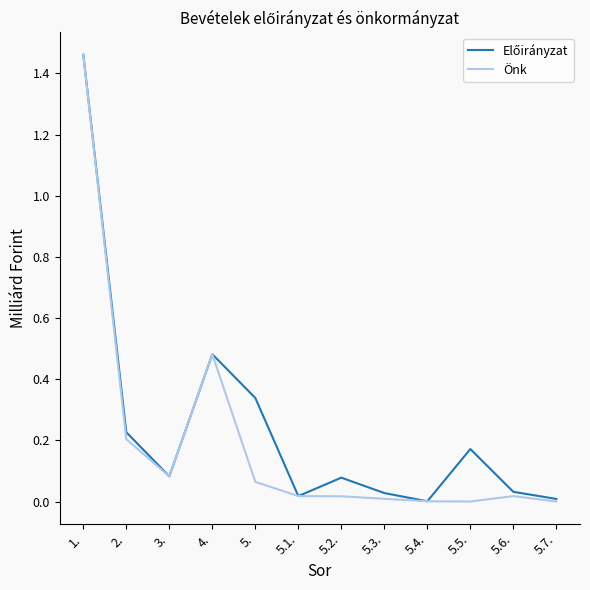

Which label corresponds to the largest value in the chart?

1.